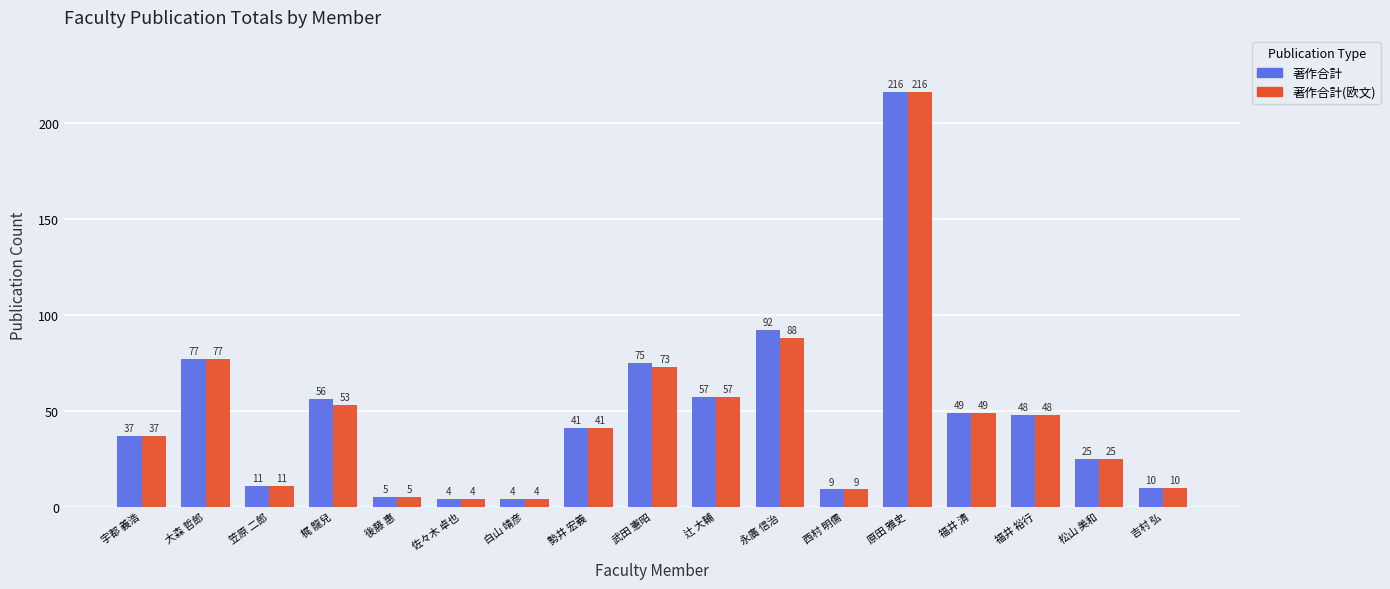

Where is 著作合計(欧文) nearest to the value 110?

永廣 信治